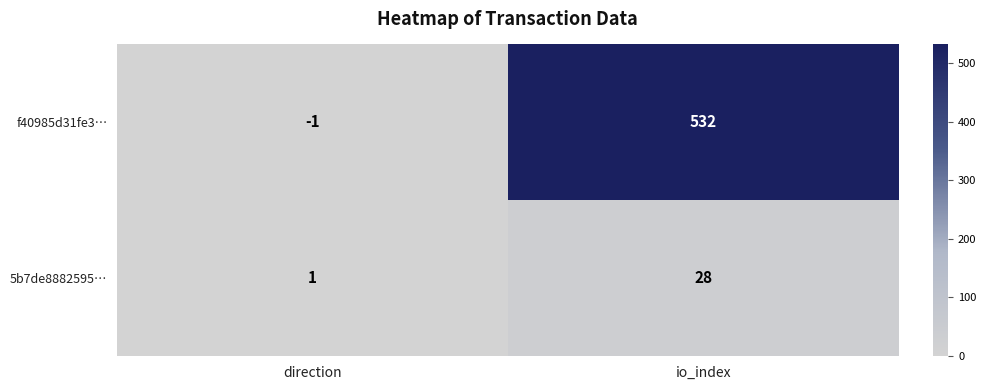

What is the sum of the 5b7de8882595… values at io_index and direction?

29